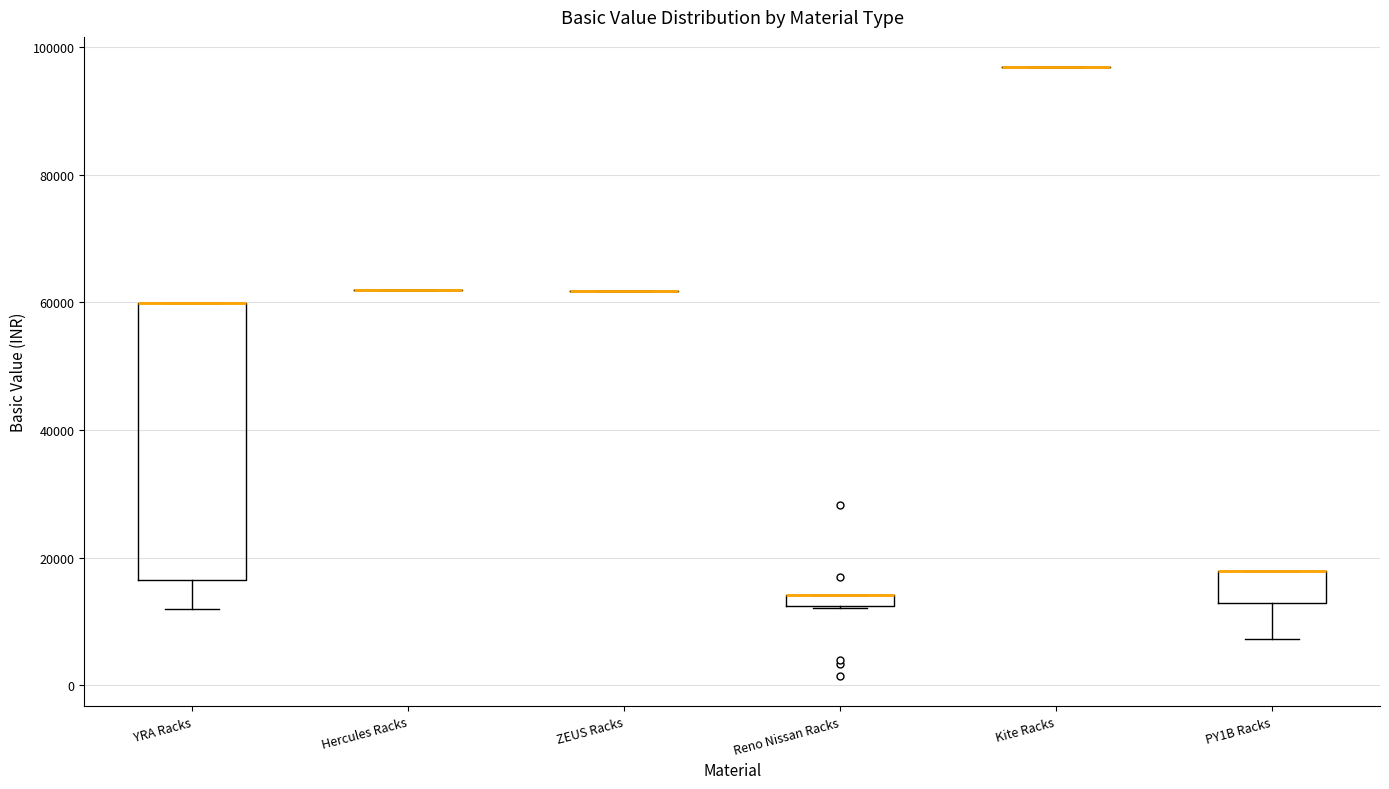

Which box is the tallest, from its lower edge to its upper edge?

YRA Racks